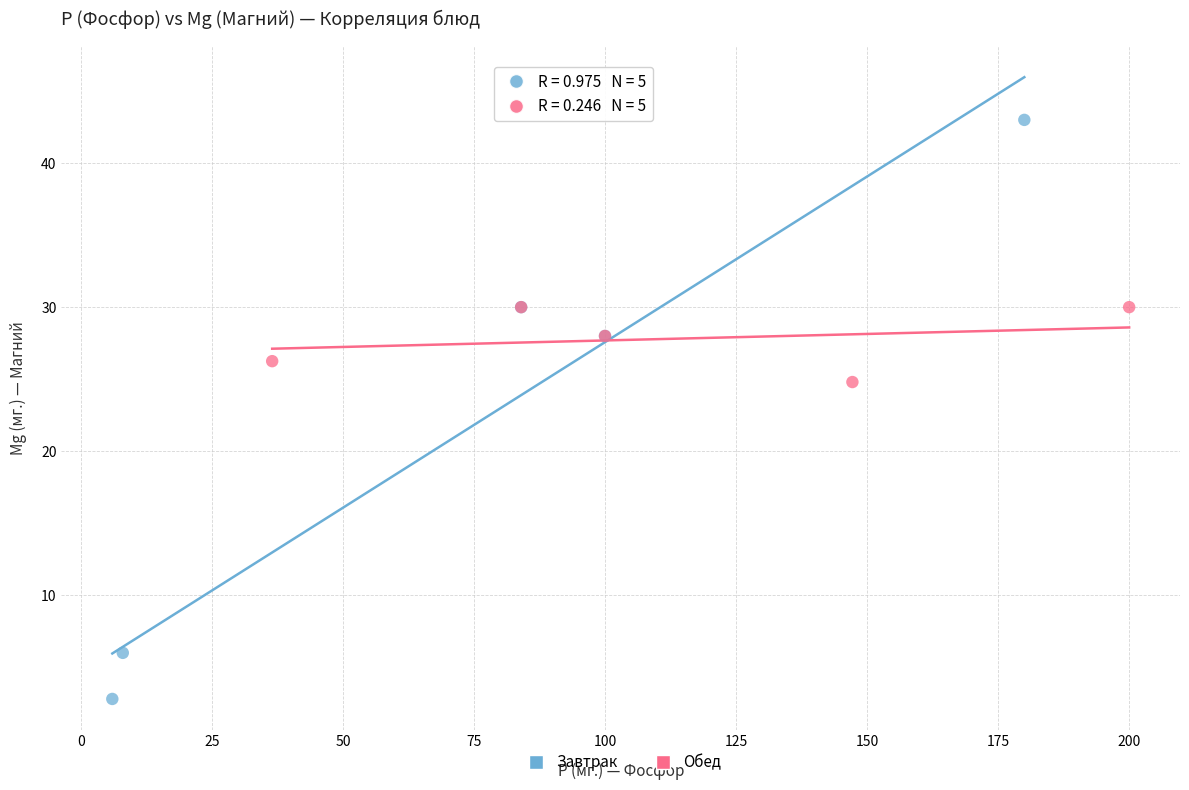

Which series reaches the minimum Y coordinate?

Завтрак